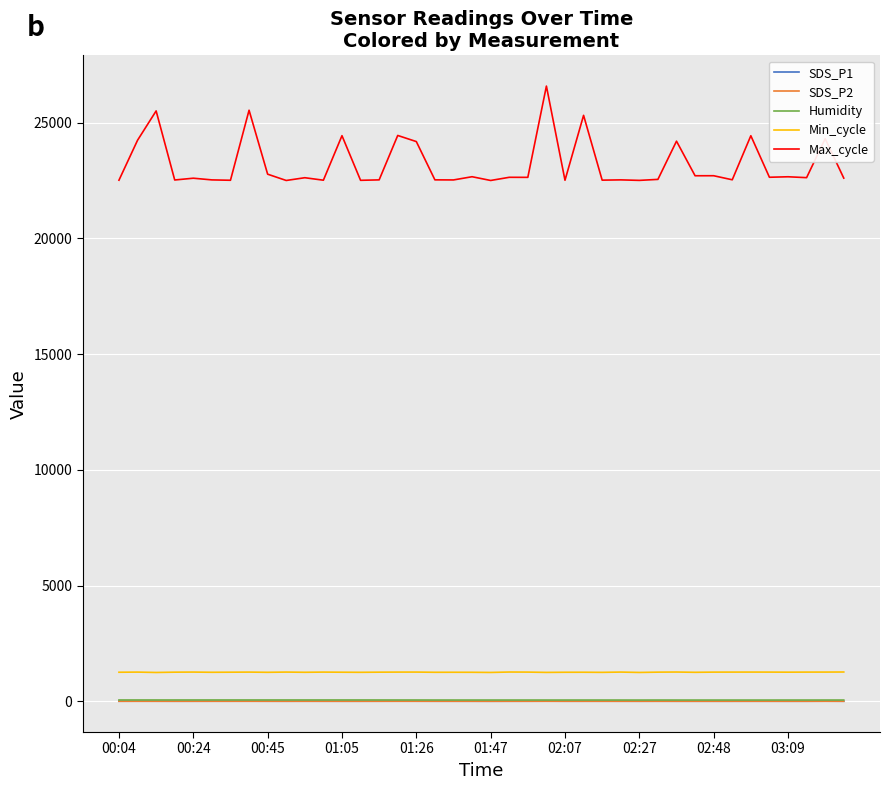

True or false: Max_cycle and Humidity cross at least once.

False